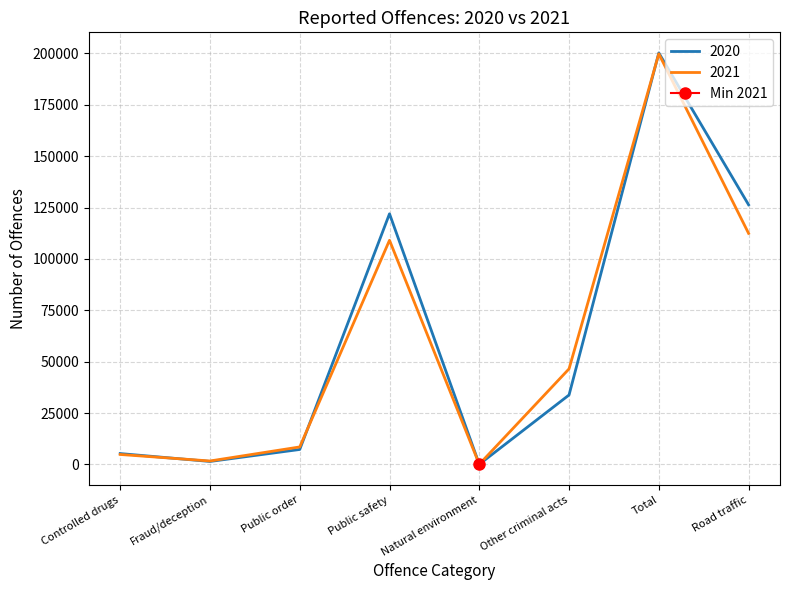

Is this an area chart (filled region under the line)?

No